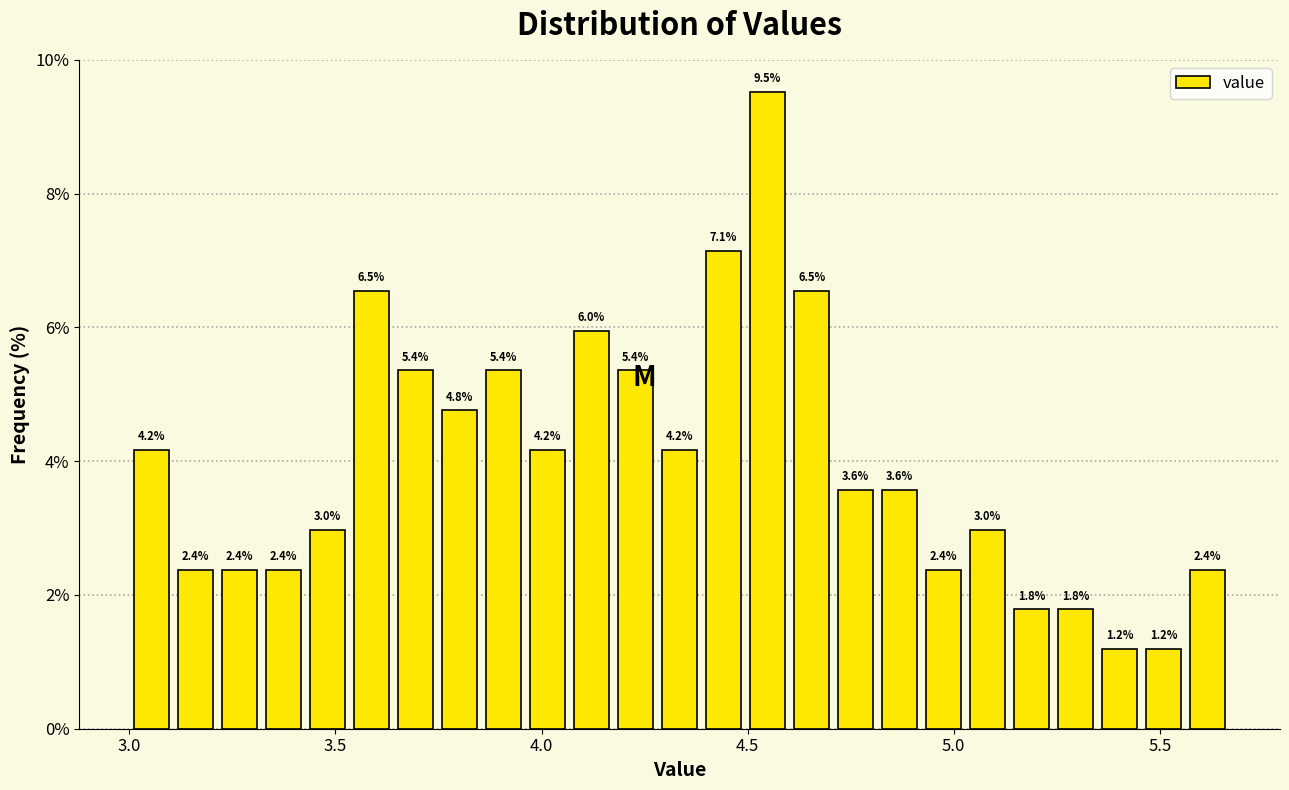

Read against the x-axis, roughly where is the centre of the tallest bar?

4.55